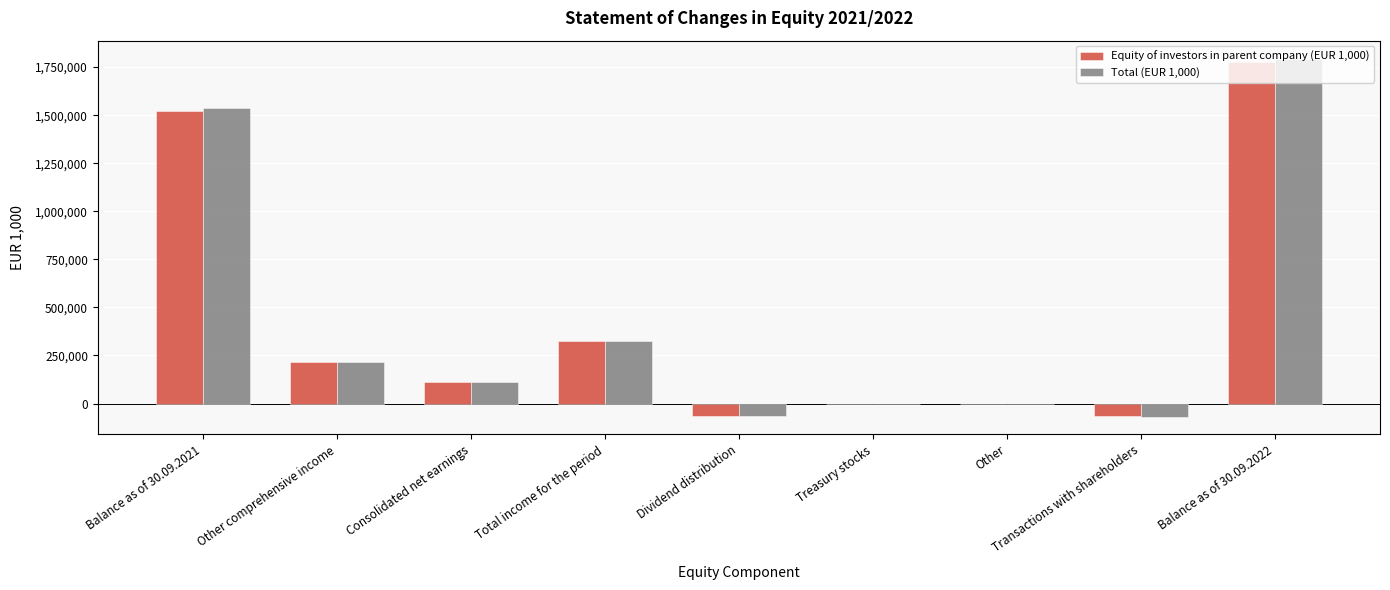

True or false: Equity of investors in parent company (EUR 1,000) has a value of 324869.9 at Total income for the period.

True